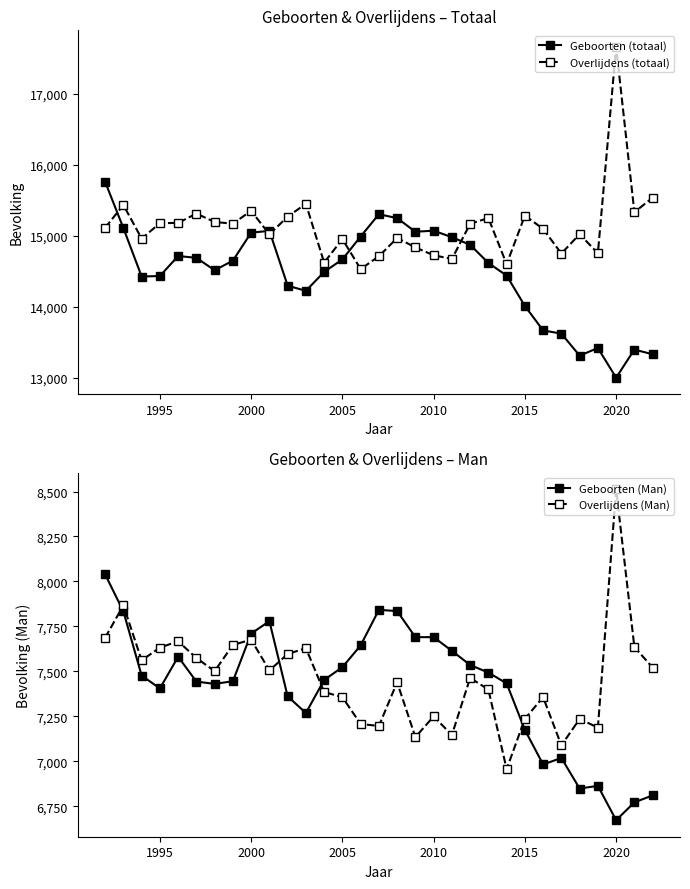

The value of Geboorten (totaal) at 2010 is 26729. True or false?

False